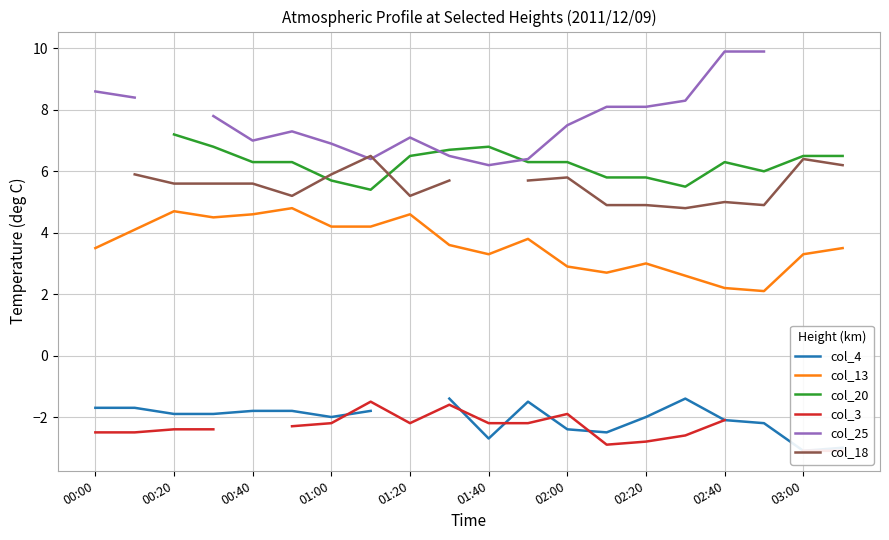

The value of col_13 at 03:00 is 5.6. True or false?

False